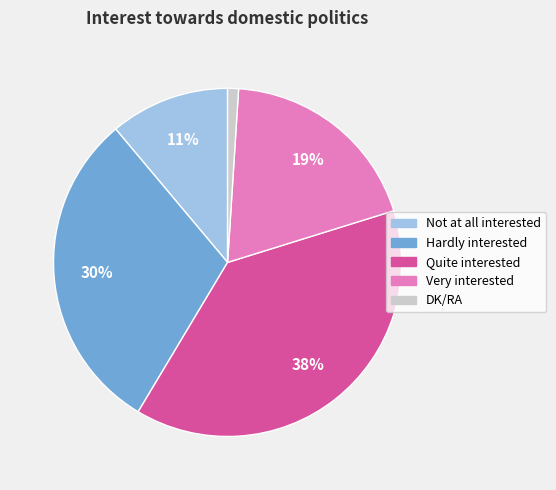

To the nearest percent, what is the difference between the largest and smallest slice percentages?

37%